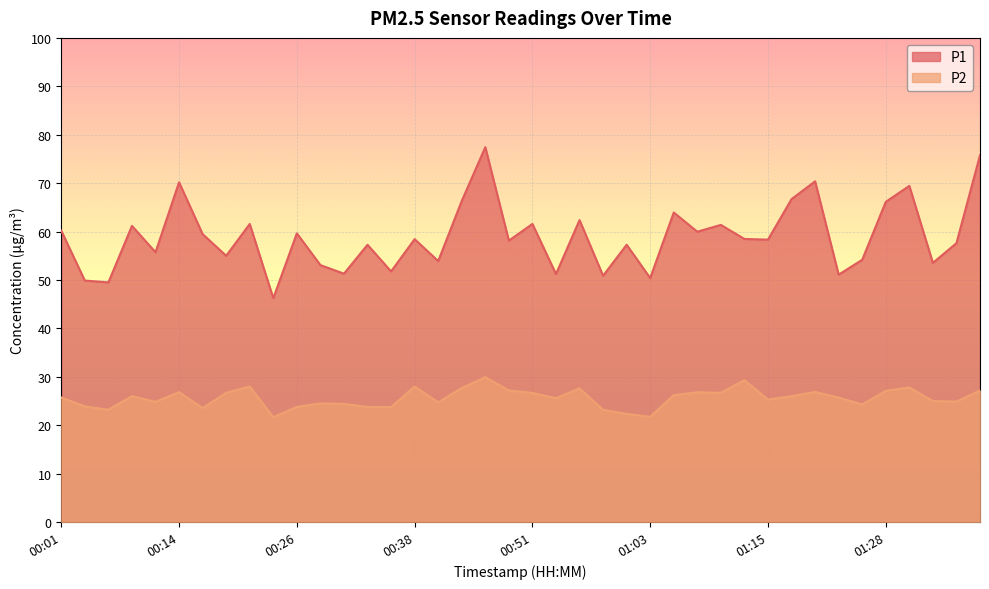

What is the label of the 39th point from the right?

00:04